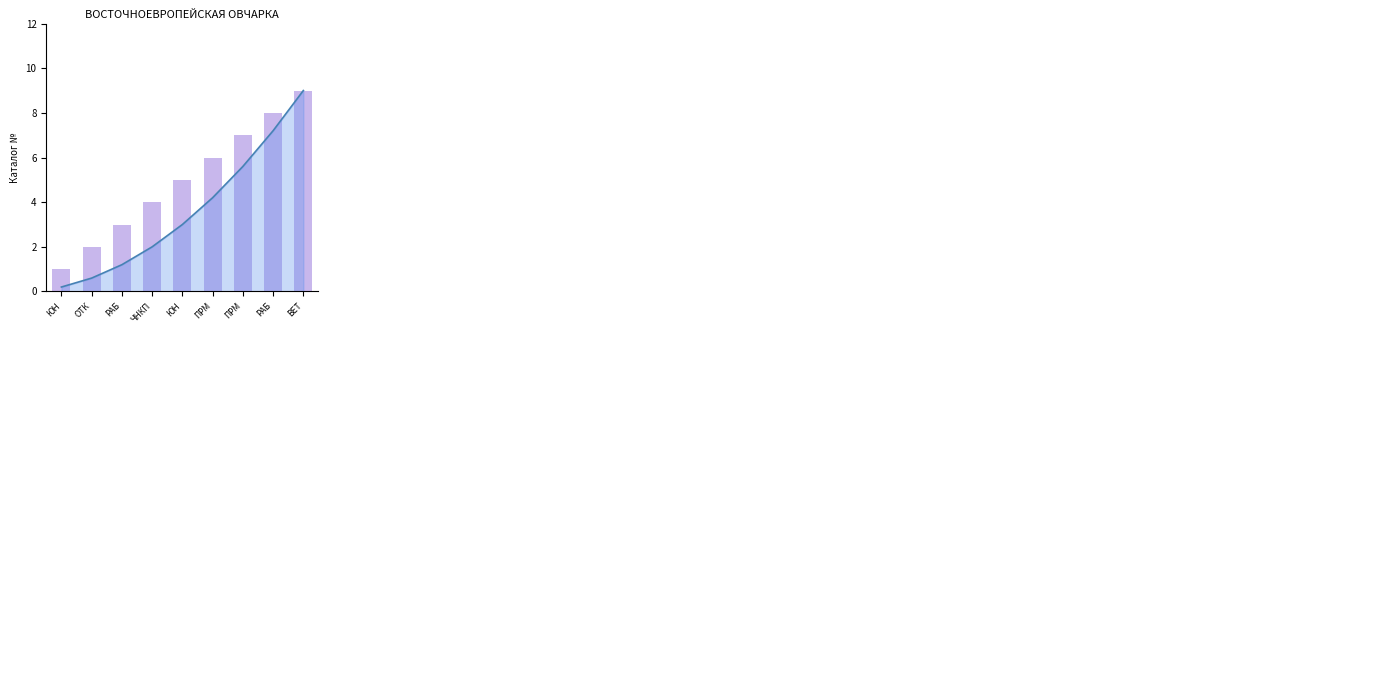

Is it true that the value at ОТК is 1?

False